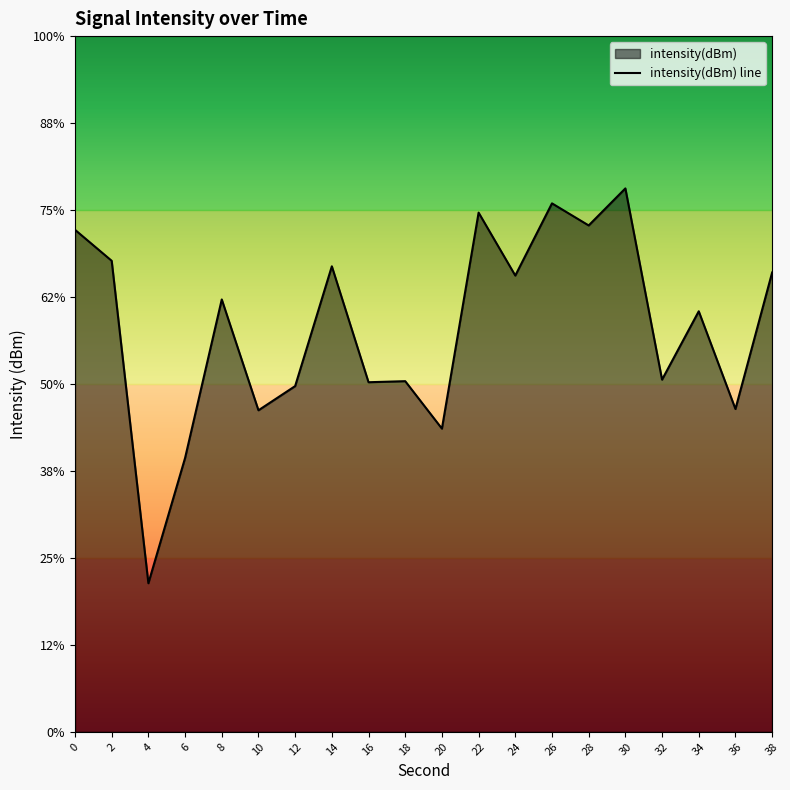

Count the number of data series in this chart.

1